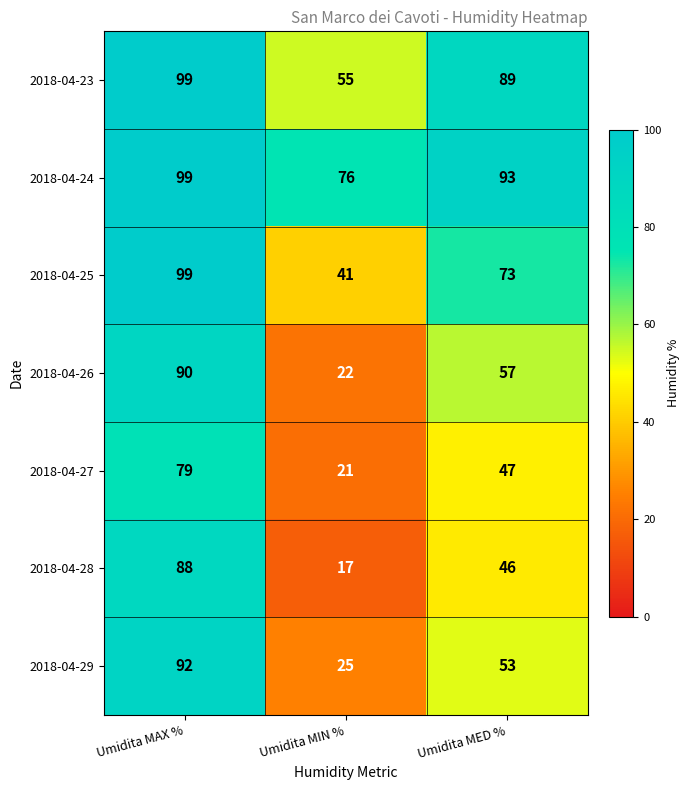

Rank the series at Umidita MED % from lowest to highest value.

2018-04-28, 2018-04-27, 2018-04-29, 2018-04-26, 2018-04-25, 2018-04-23, 2018-04-24